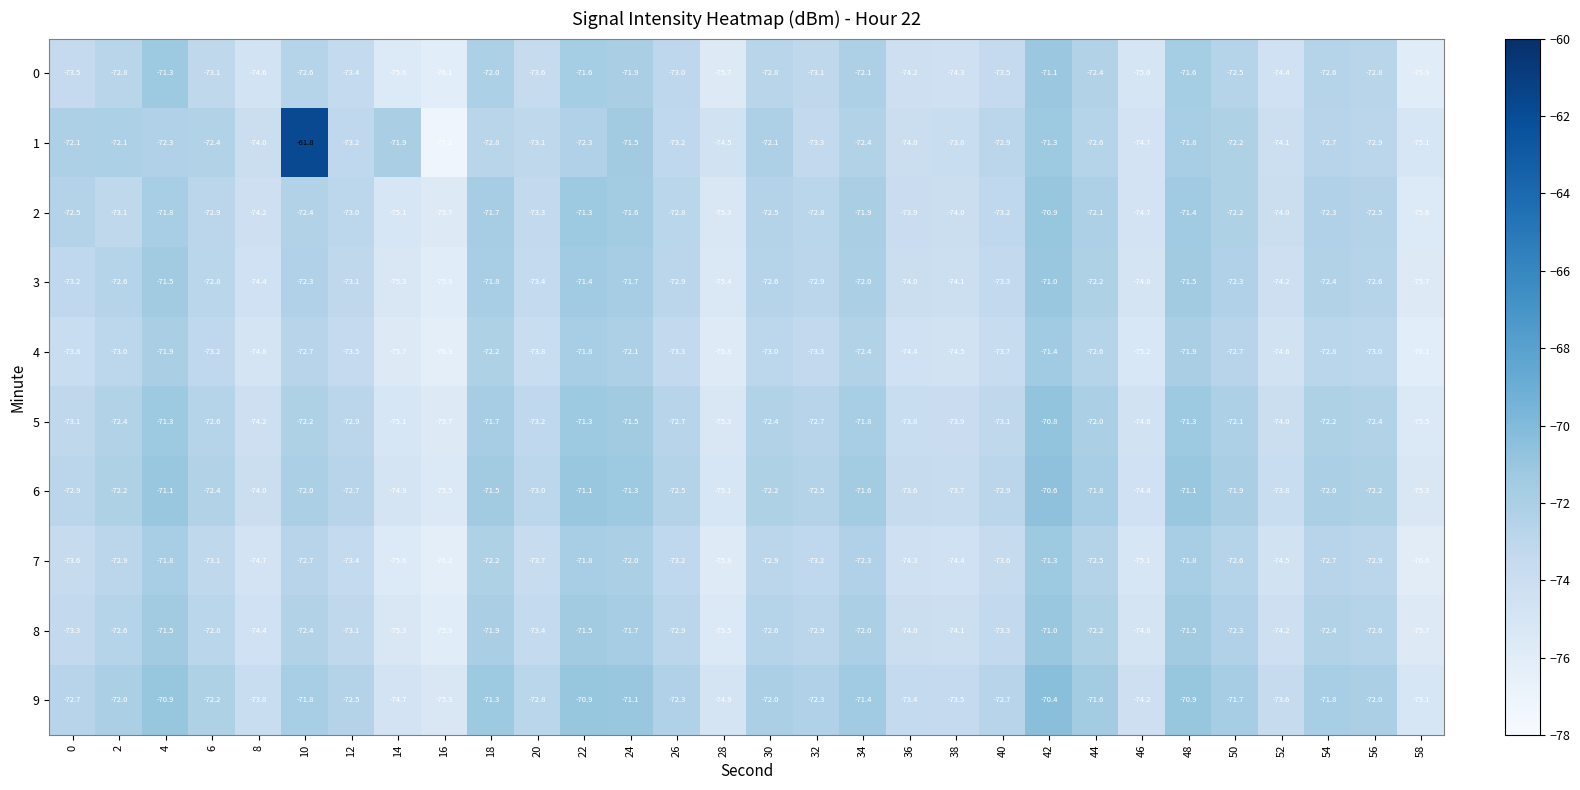

What is the difference between the 1 values at 16 and 24?

5.7